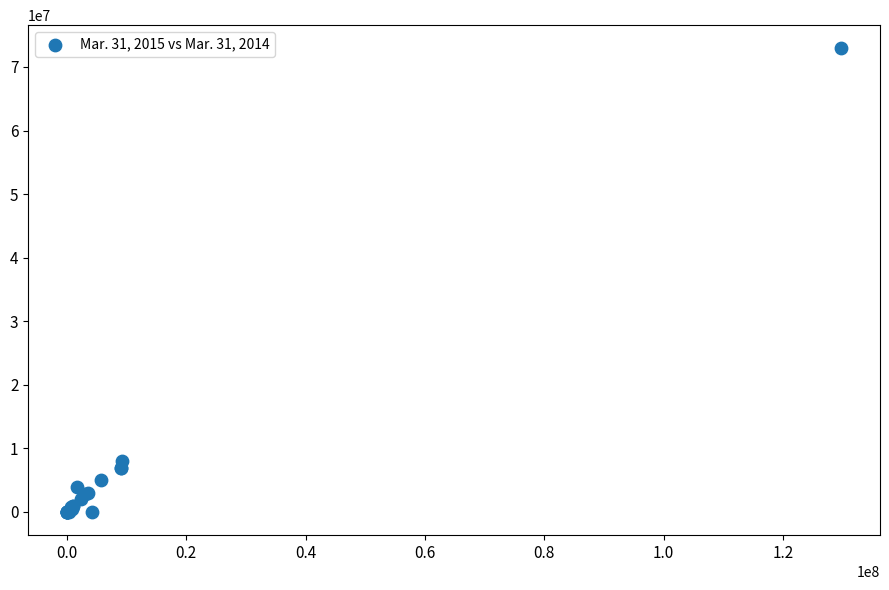

What Y value in the scatter plot is closest to 36464495?

7949401.0